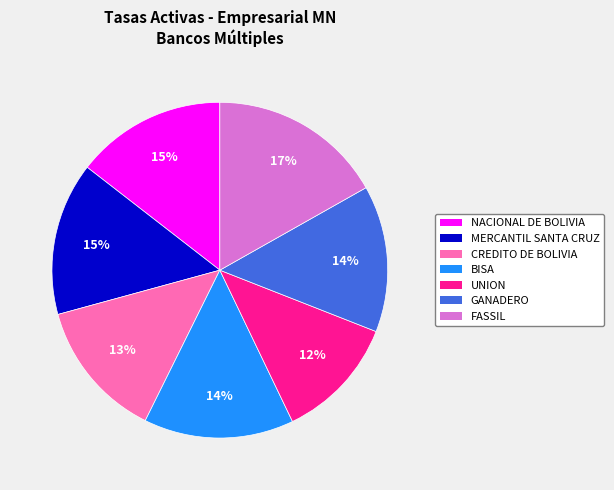

What is the ratio of the value at NACIONAL DE BOLIVIA to the value at MERCANTIL SANTA CRUZ?

1.0